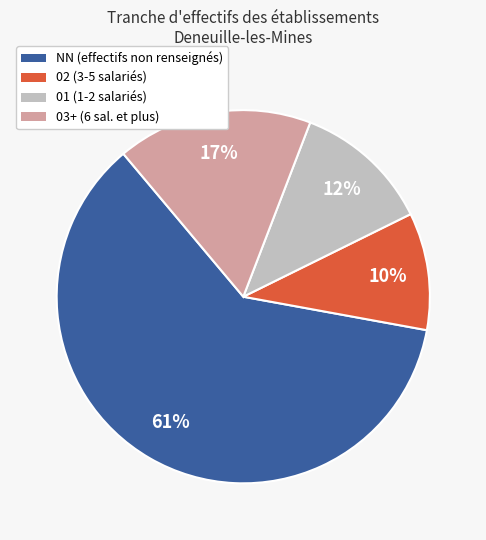

Which slice is the smallest?

02 (3-5 salariés)